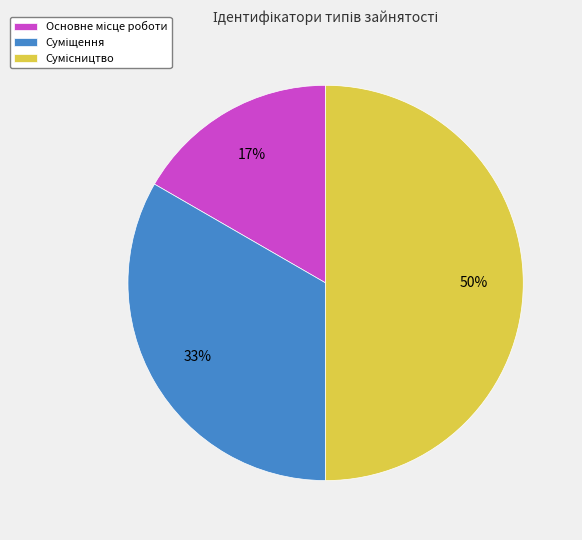

To the nearest percent, what is the difference between the largest and smallest slice percentages?

33%